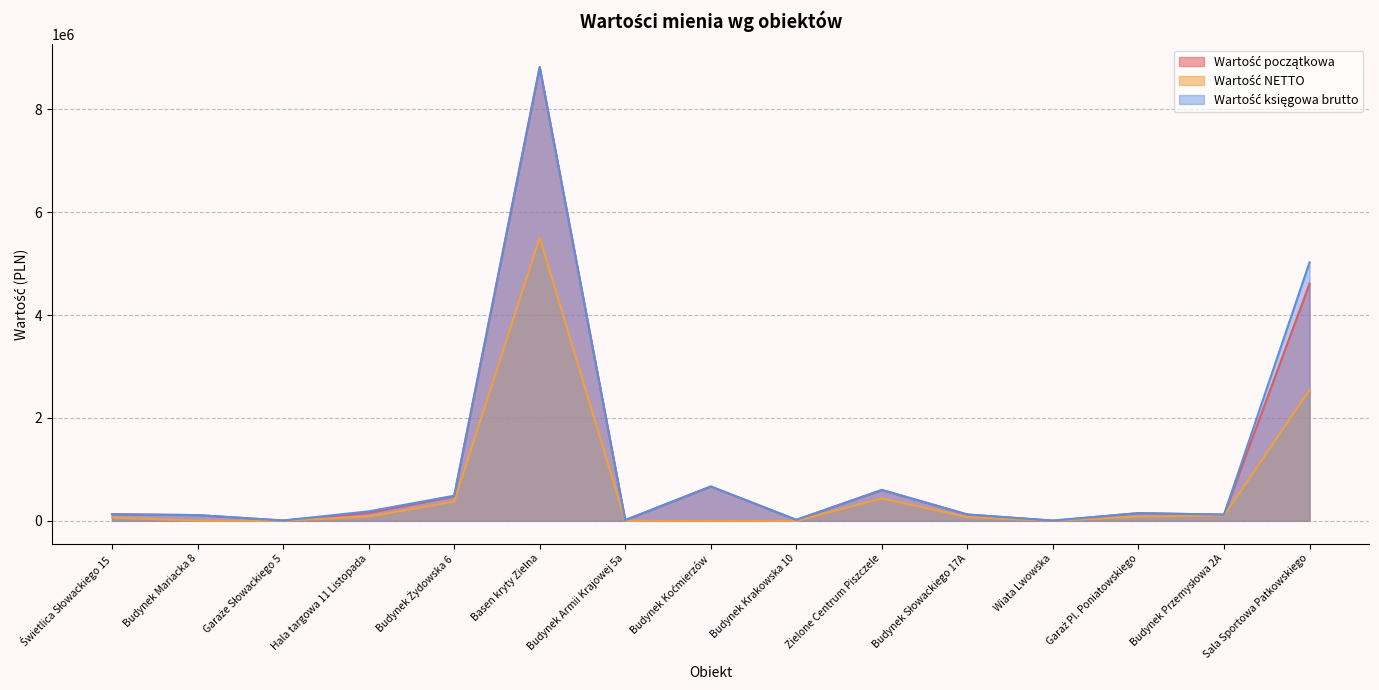

What is the total value across all series at Budynek Krakowska 10?

37718.0